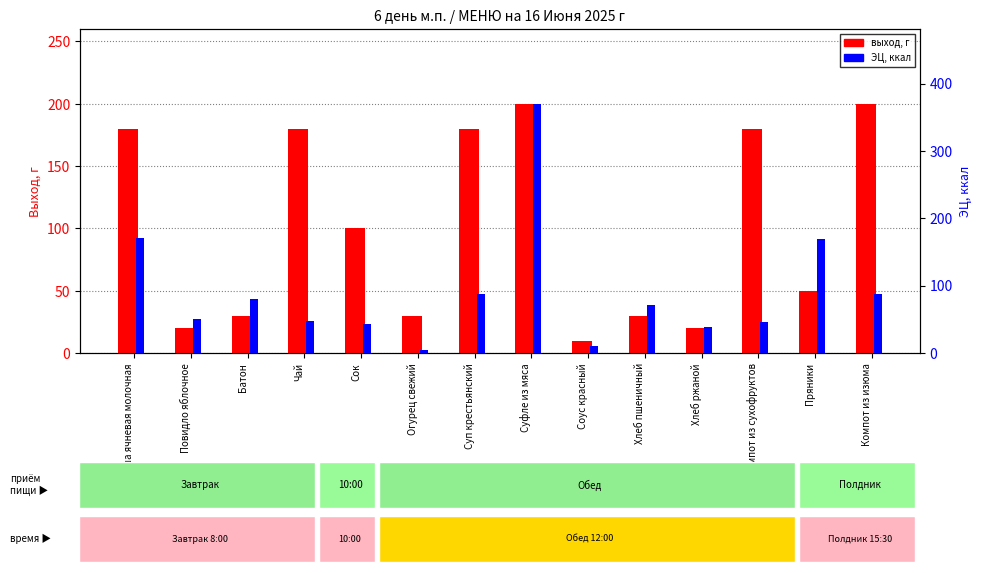

Between Повидло яблочное and Компот из изюма, which series saw the biggest shift?

выход, г